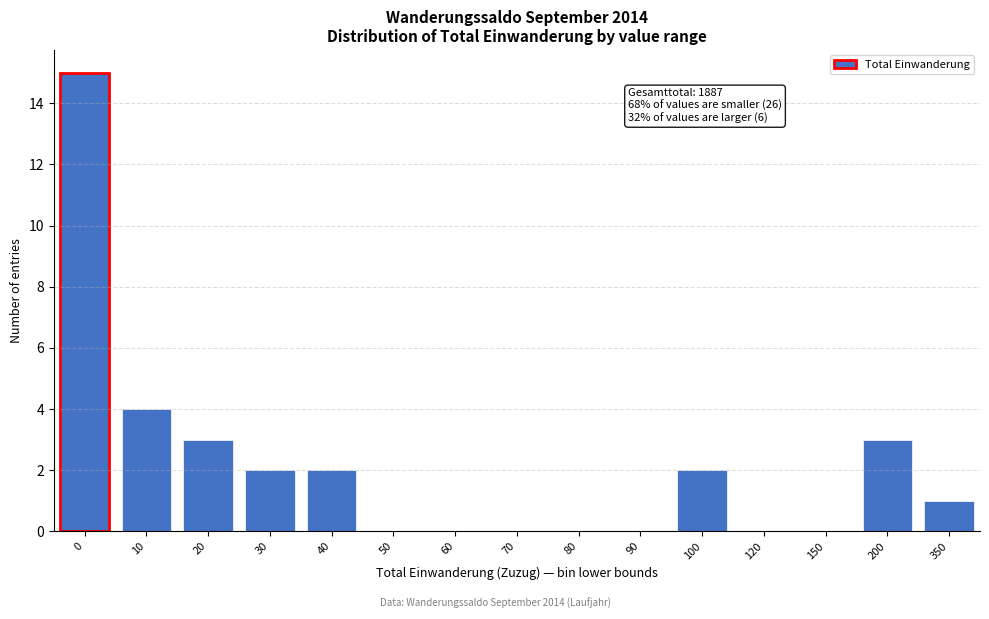

Reading left to right, extract all data points from this chart.

0=15	10=4	20=3	30=2	40=2	50=0	60=0	70=0	80=0	90=0	100=2	120=0	150=0	200=3	350=1